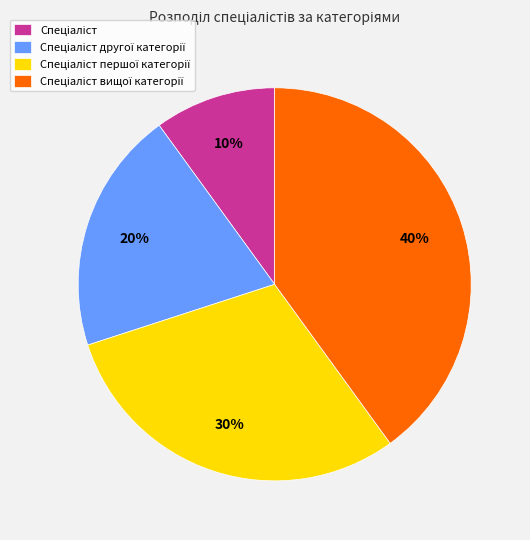

Is there any slice that represents more than half of the pie?

No